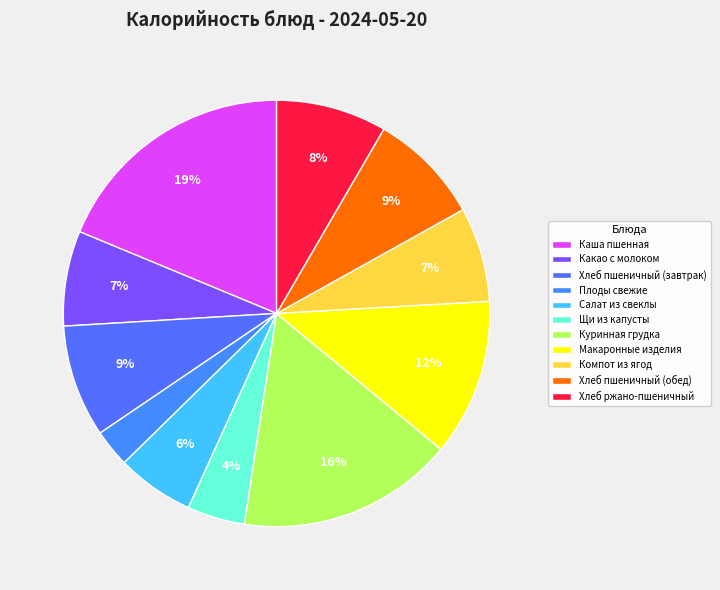

Rank the categories by value from lowest to highest.

Плоды свежие, Щи из капусты, Салат из свеклы, Компот из ягод, Какао с молоком, Хлеб ржано-пшеничный, Хлеб пшеничный (завтрак), Хлеб пшеничный (обед), Макаронные изделия, Куринная грудка, Каша пшенная